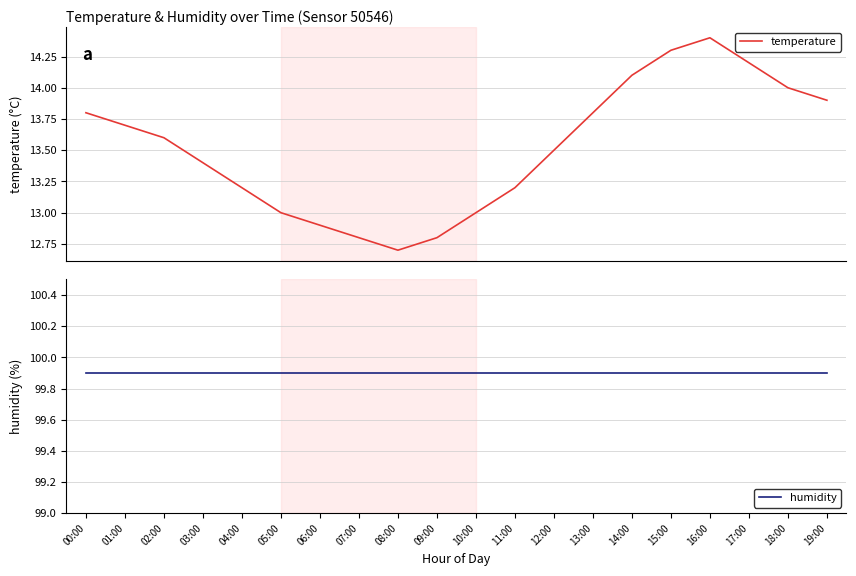

What is the lowest value of the humidity series?

99.9